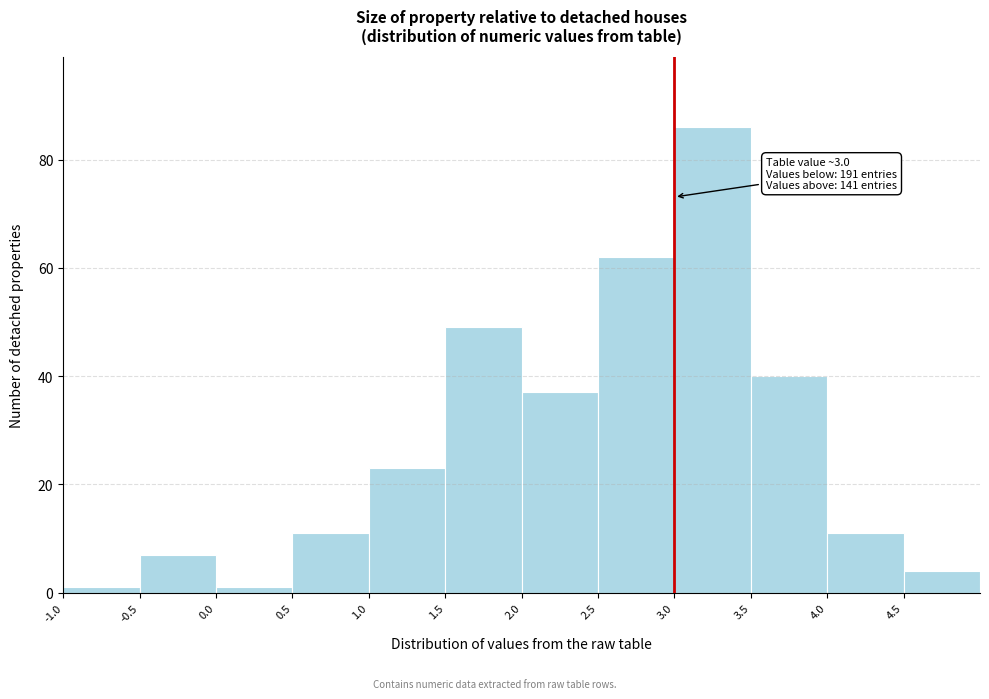

Over which range of the x-axis is the bar tallest?

3.0 to 3.5